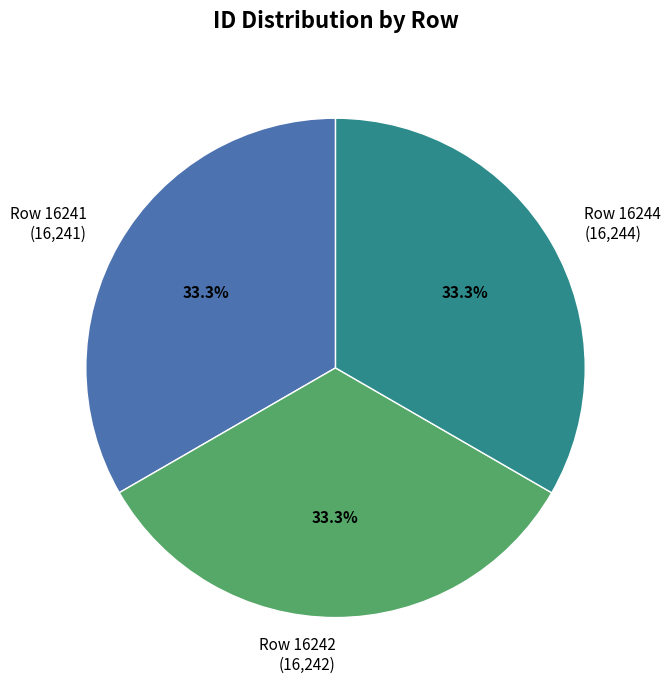

Is it true that Row 16242 is 33% of the pie?

True